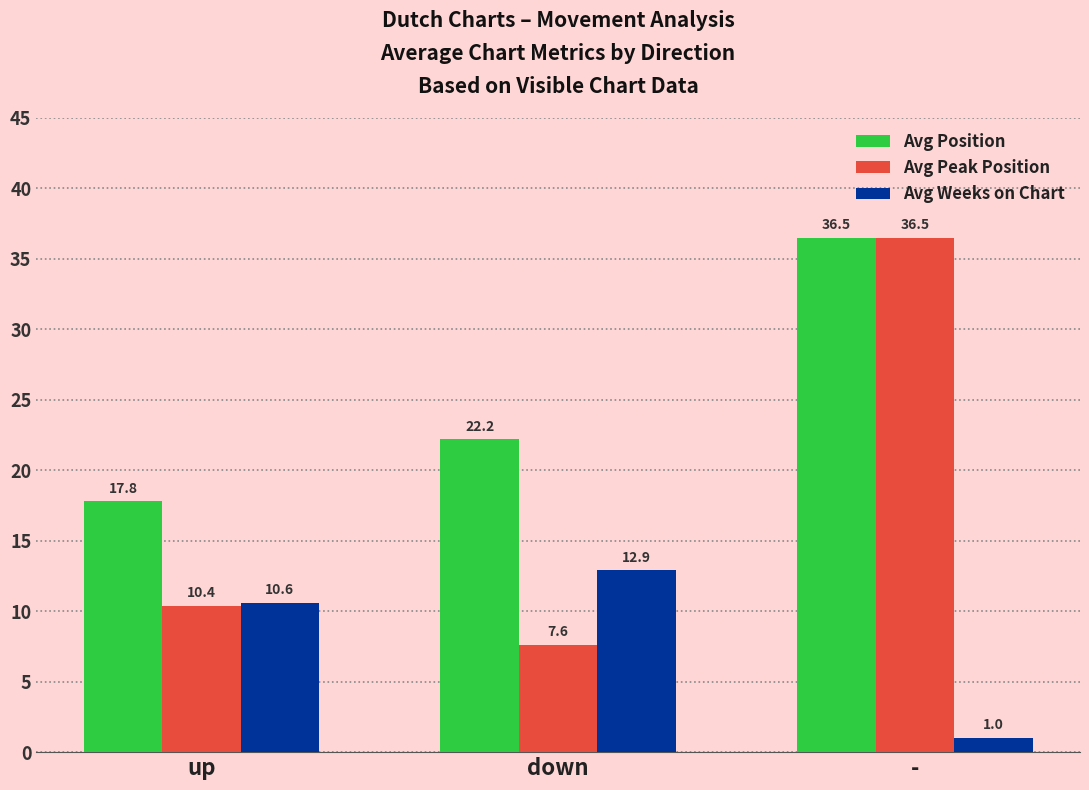

What is the value of the Avg Weeks on Chart bar at the 3rd from the left?

1.0